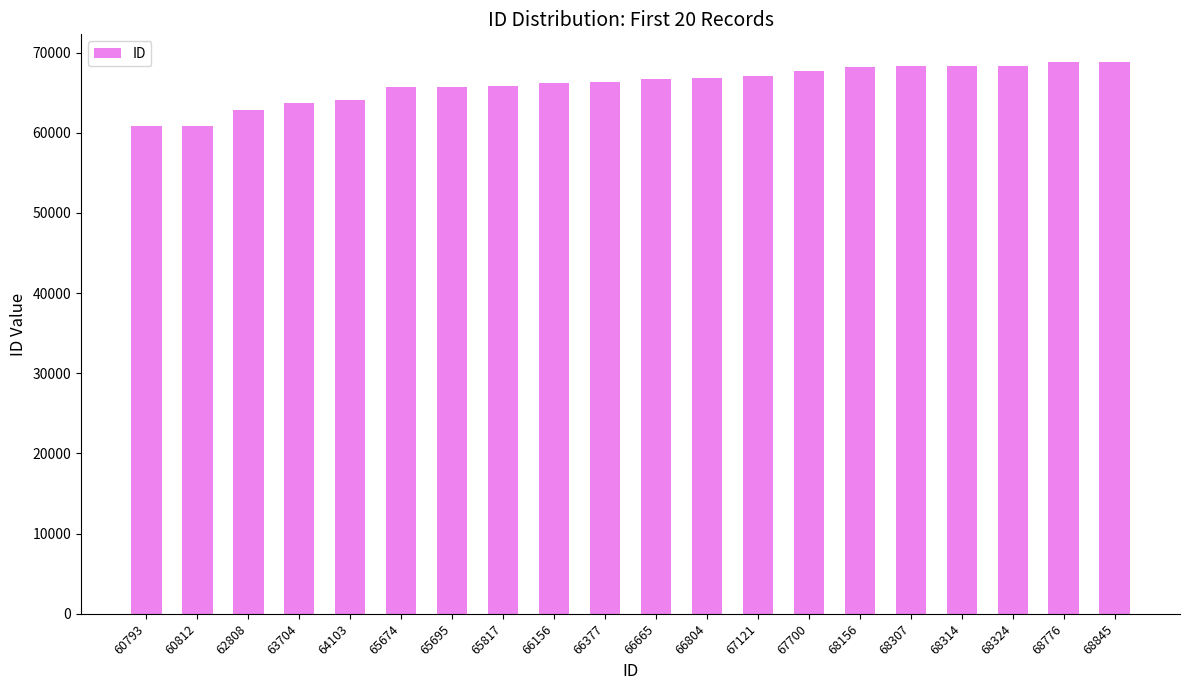

The chart shows a value of 122553 at 68845. True or false?

False